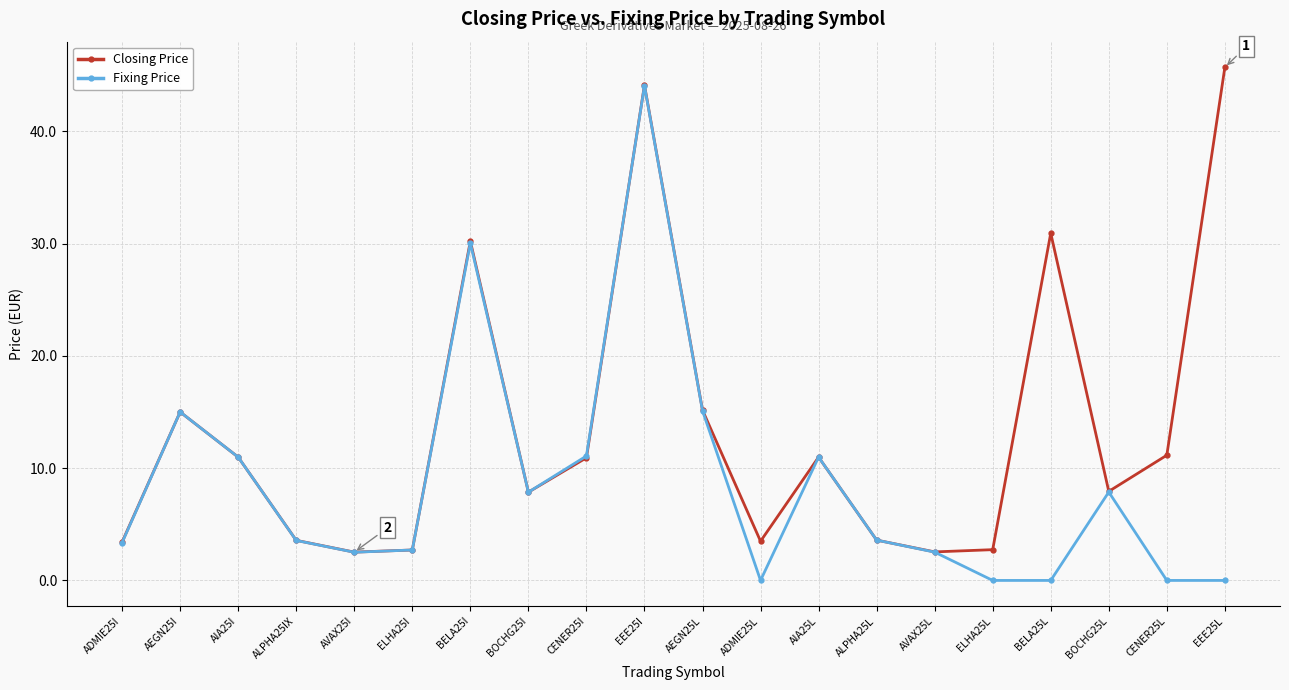

List the series in order of their peak value, lowest first.

Fixing Price, Closing Price